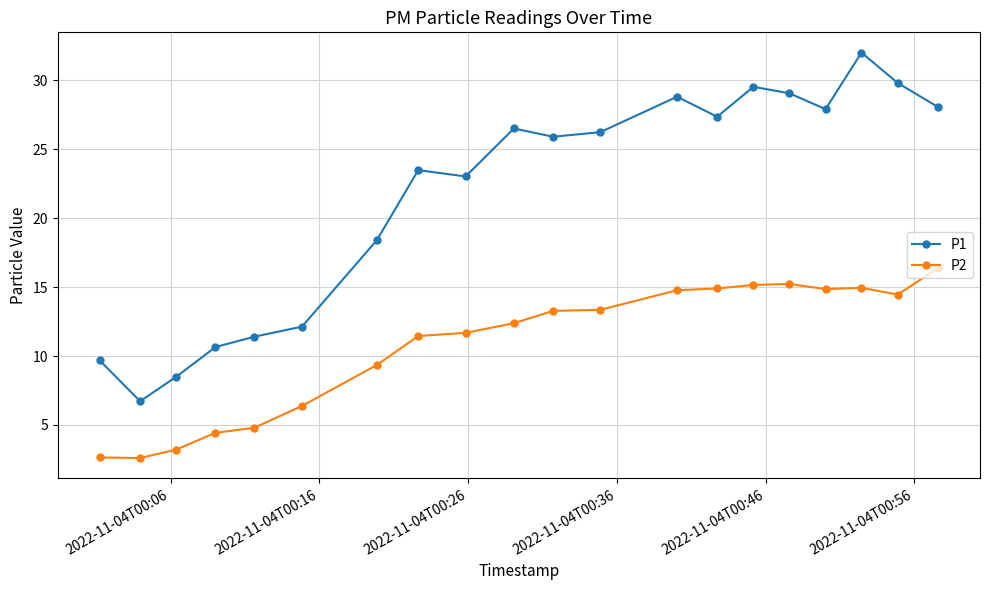

List the series in order of their overall mean, lowest first.

P2, P1